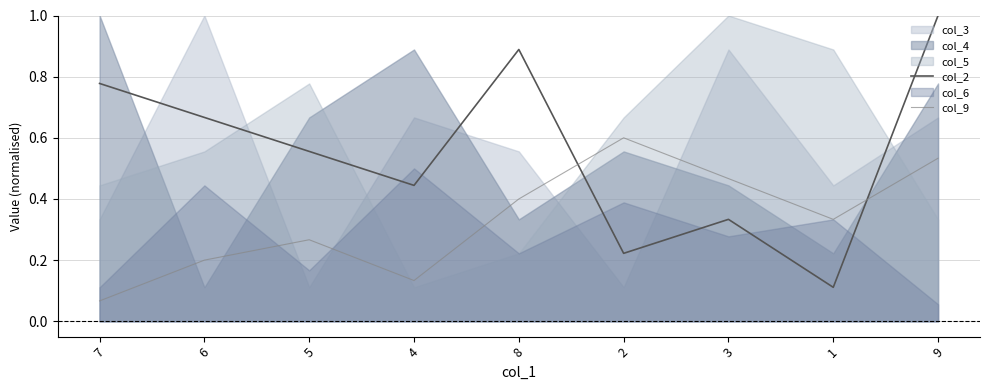

How many interior local peaks does the col_2 series have?

2